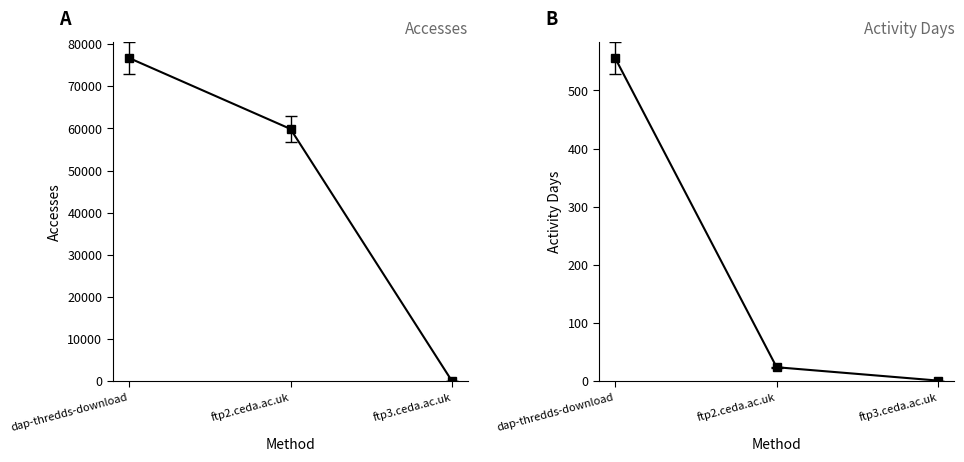

What is the greatest value displayed?

76731